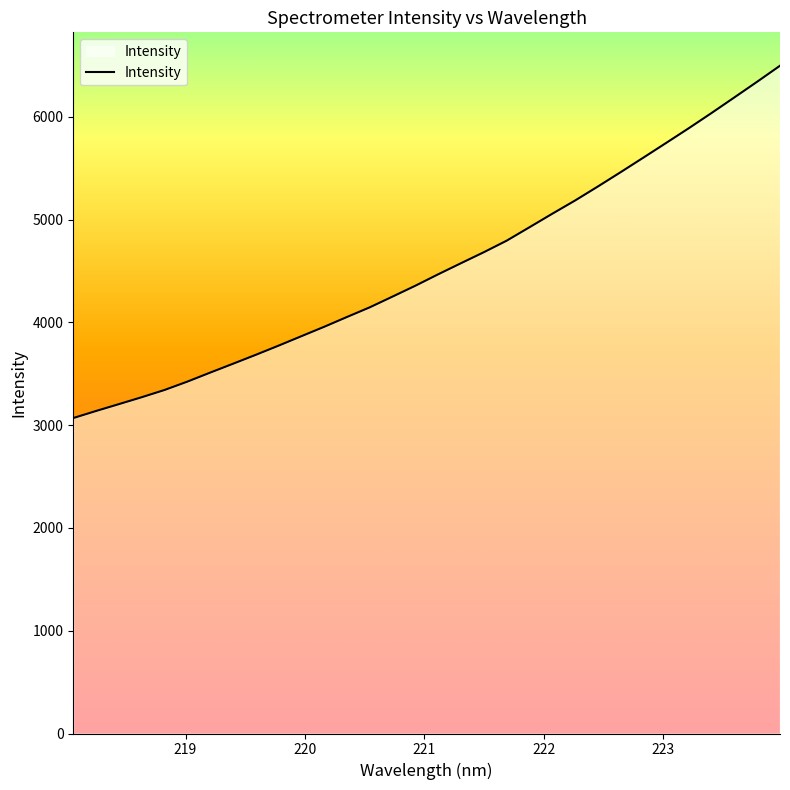

What is the smallest value displayed?

3068.8